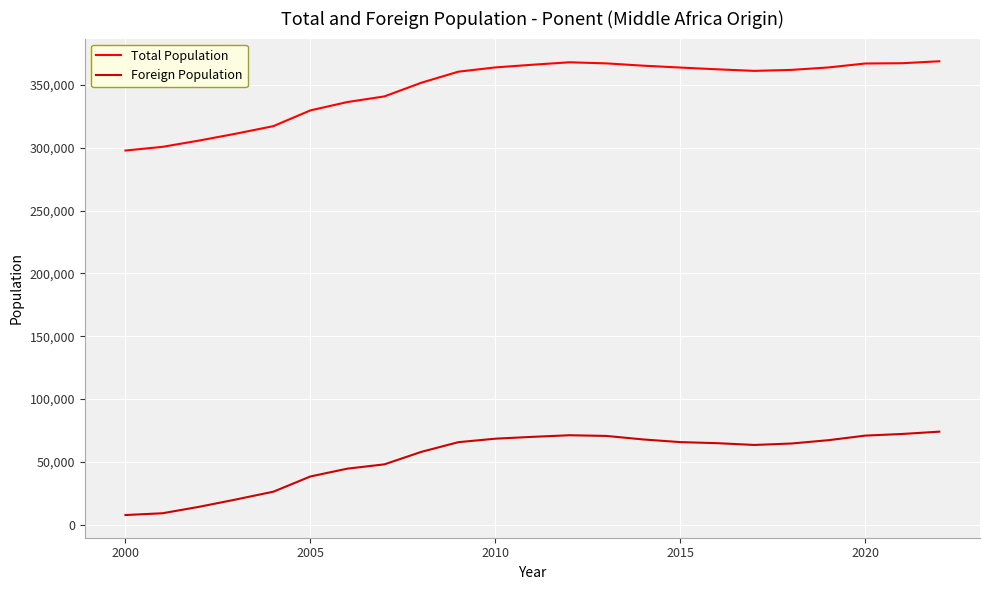

List the series in order of their overall mean, highest first.

Total Population, Foreign Population